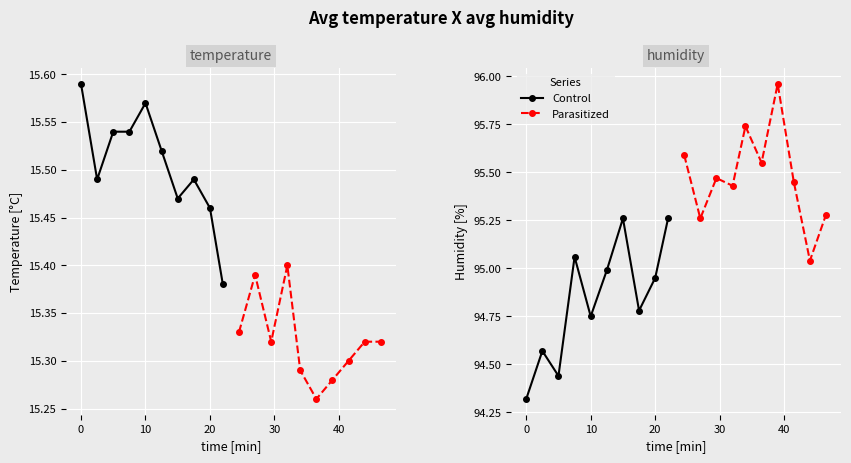

In Parasitized, how many points are higher than both neighbors (excluding endpoints)?

3